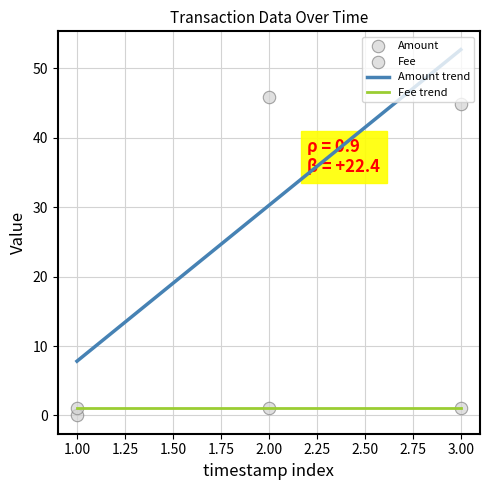

What is the maximum value for Amount trend?

52.7